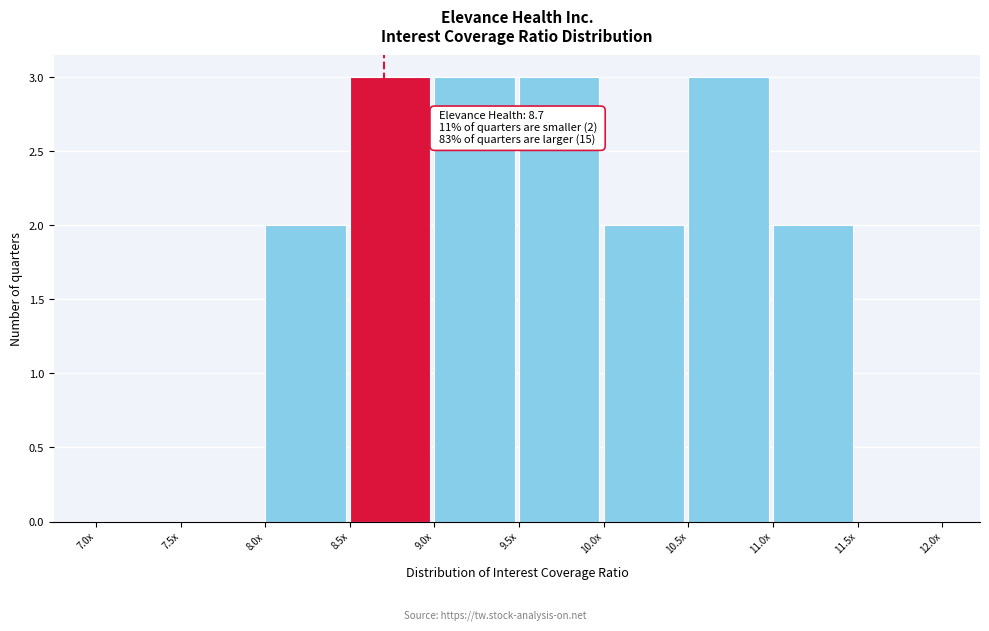

Reading left to right, list all the values displayed in this chart.

7.0x=0	7.5x=0	8.0x=2	8.5x=3	9.0x=3	9.5x=3	10.0x=2	10.5x=3	11.0x=2	11.5x=0